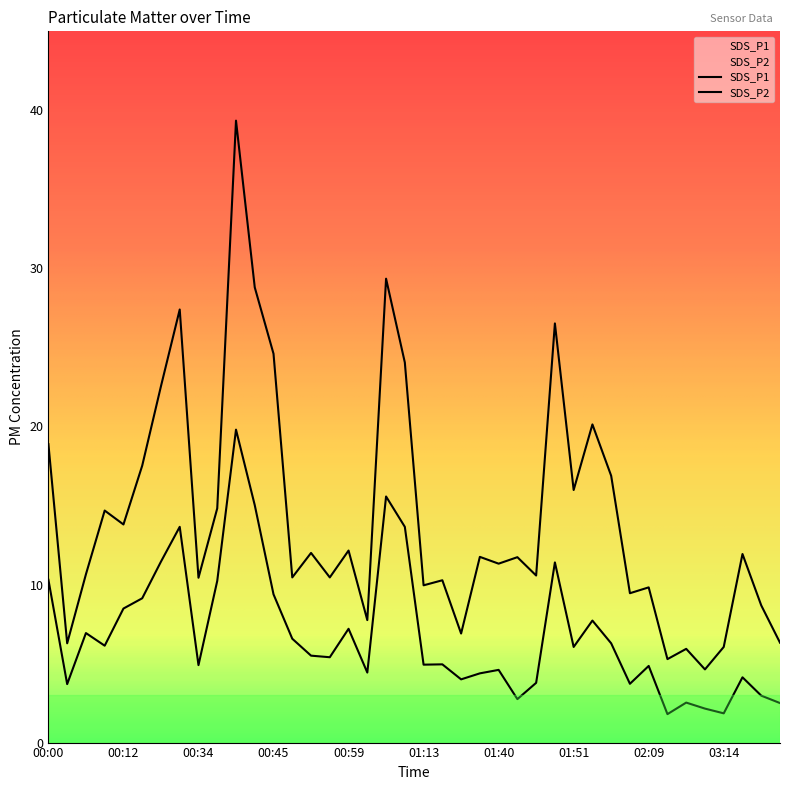

Which has a higher value, 00:48 or 01:43?

01:43